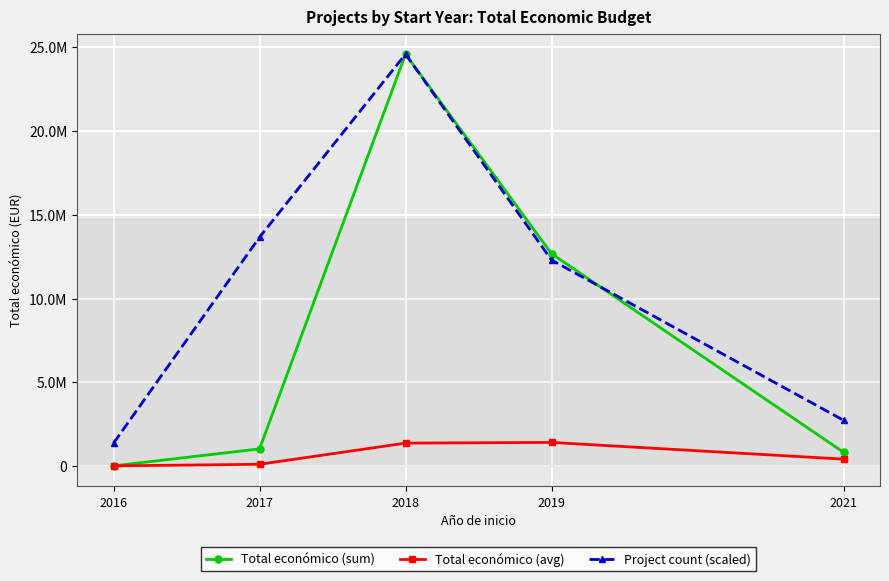

What are all the series names shown in the legend?

Total económico (sum), Total económico (avg), Project count (scaled)